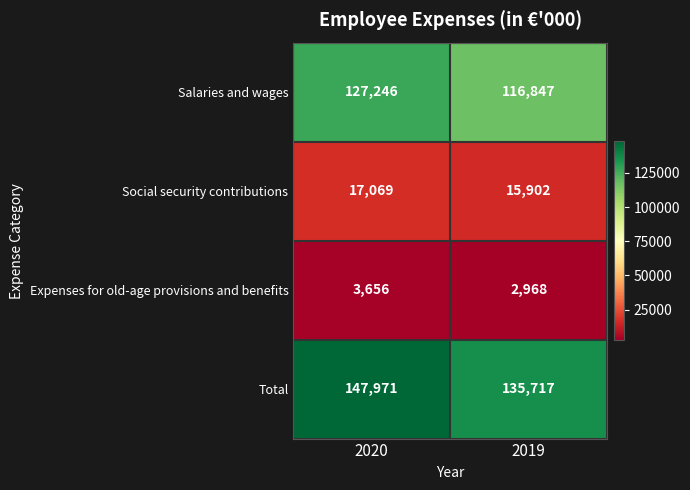

Reading left to right, what are all the values shown in this chart?

Salaries and wages: 2020=127246	2019=116847
Social security contributions: 2020=17069	2019=15902
Expenses for old-age provisions and benefits: 2020=3656	2019=2968
Total: 2020=147971	2019=135717